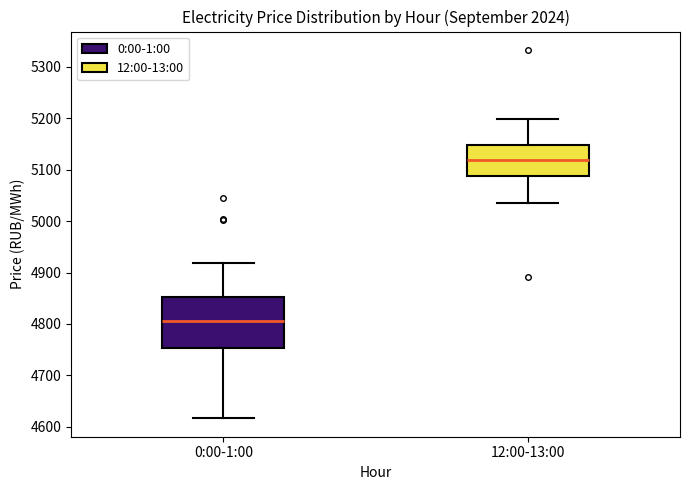

Reading left to right, read every box against the y-axis: the position of its median line, the range the box covers, and the ends of its whiskers. The values are not printed on the chart, so give them approximately, as read against the axis.

0:00-1:00: median 4800, box 4750 to 4850, whiskers 4620 to 4920
12:00-13:00: median 5120, box 5090 to 5150, whiskers 5030 to 5200